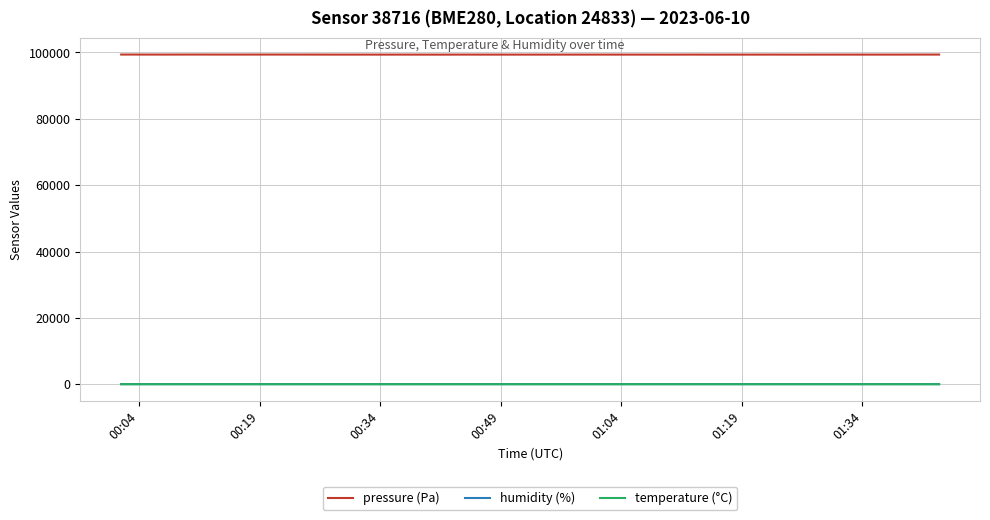

Which series has the largest total across all categories?

pressure (Pa)